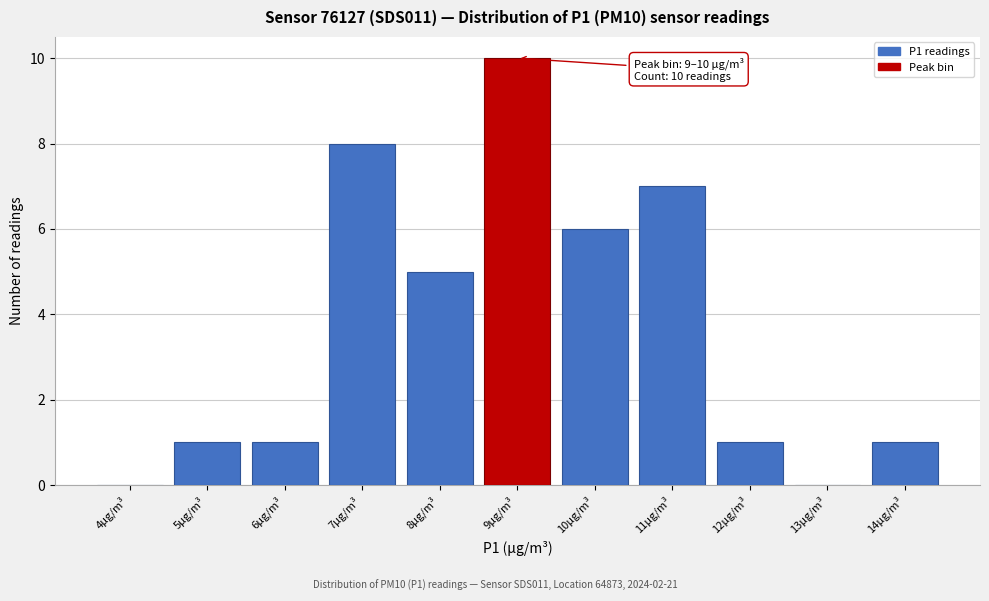

Reading right to left, what are all the values shown in this chart?

14µg/m³=1	13µg/m³=0	12µg/m³=1	11µg/m³=7	10µg/m³=6	9µg/m³=10	8µg/m³=5	7µg/m³=8	6µg/m³=1	5µg/m³=1	4µg/m³=0